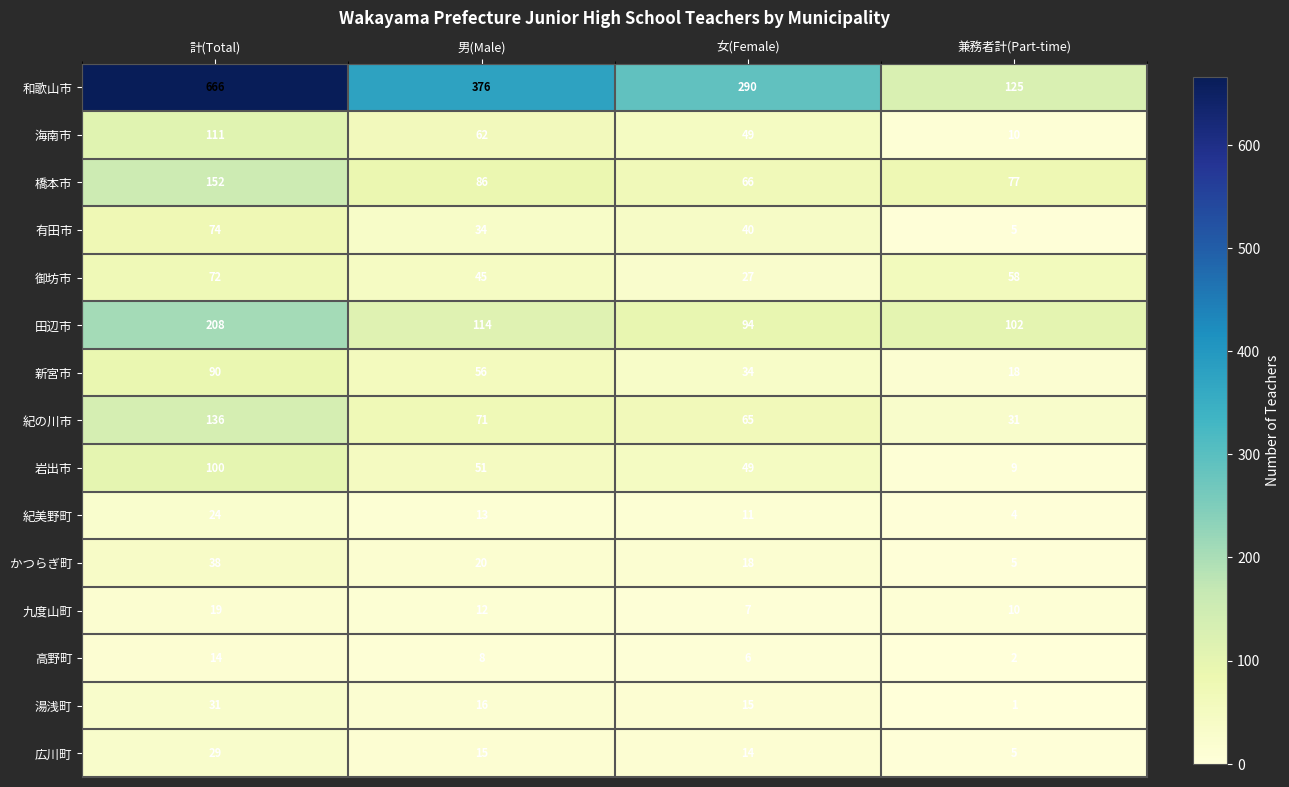

The 広川町 series shows 2 at 兼務者計(Part-time). True or false?

False